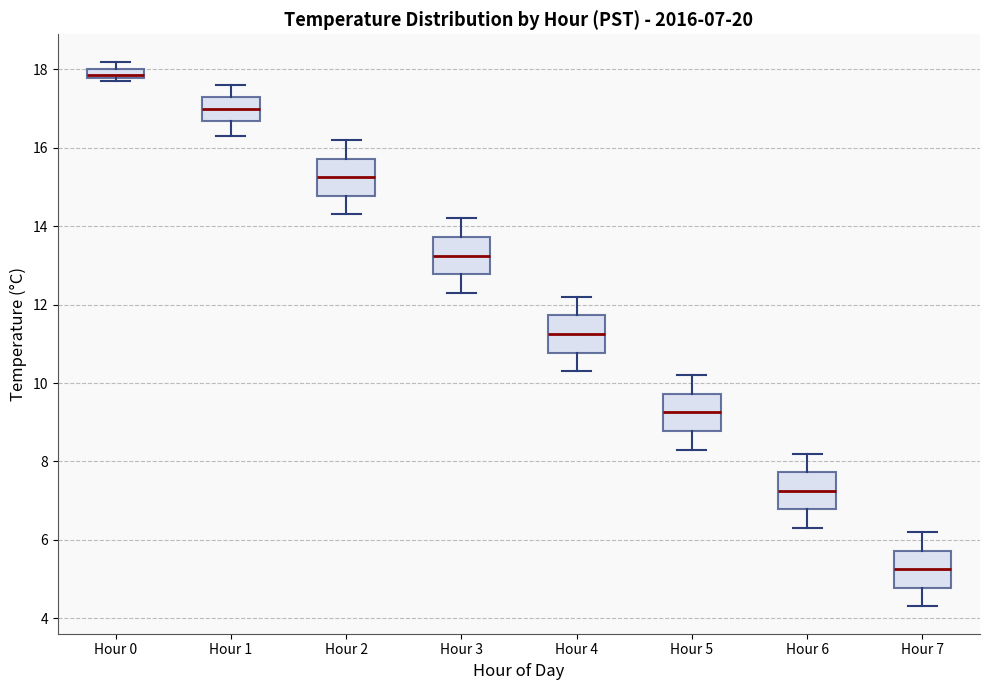

Which box's median line is the lowest?

Hour 7